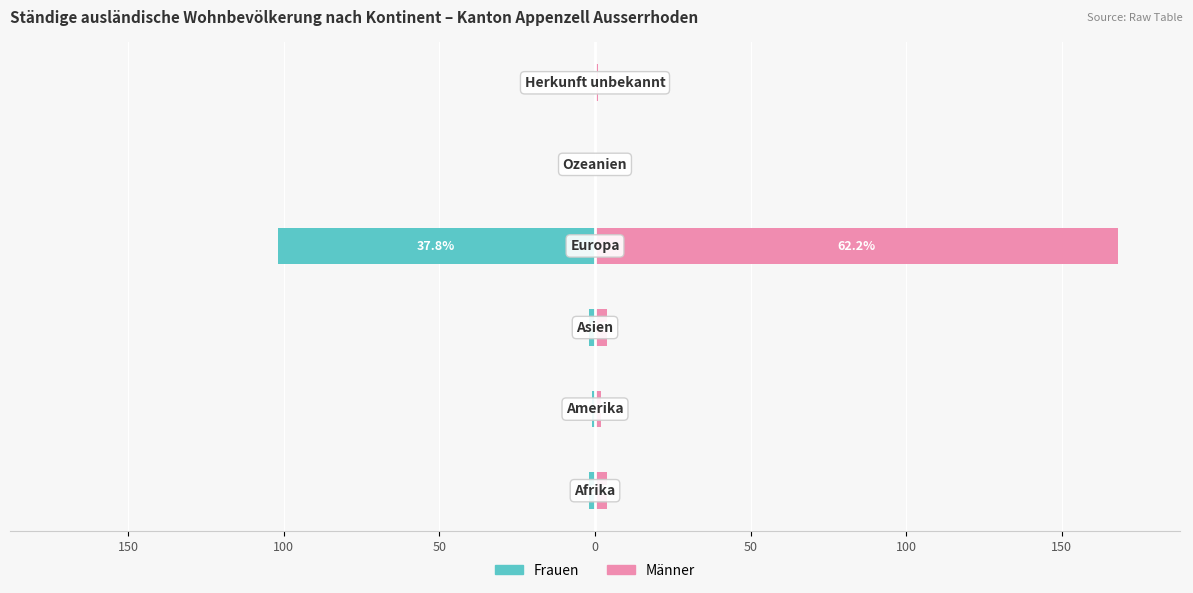

Reading left to right, extract all data points from this chart.

Frauen: 200=-2	150=-1	100=-2	50=-102	0=0	50=0
Männer: 200=4	150=2	100=4	50=168	0=0	50=1